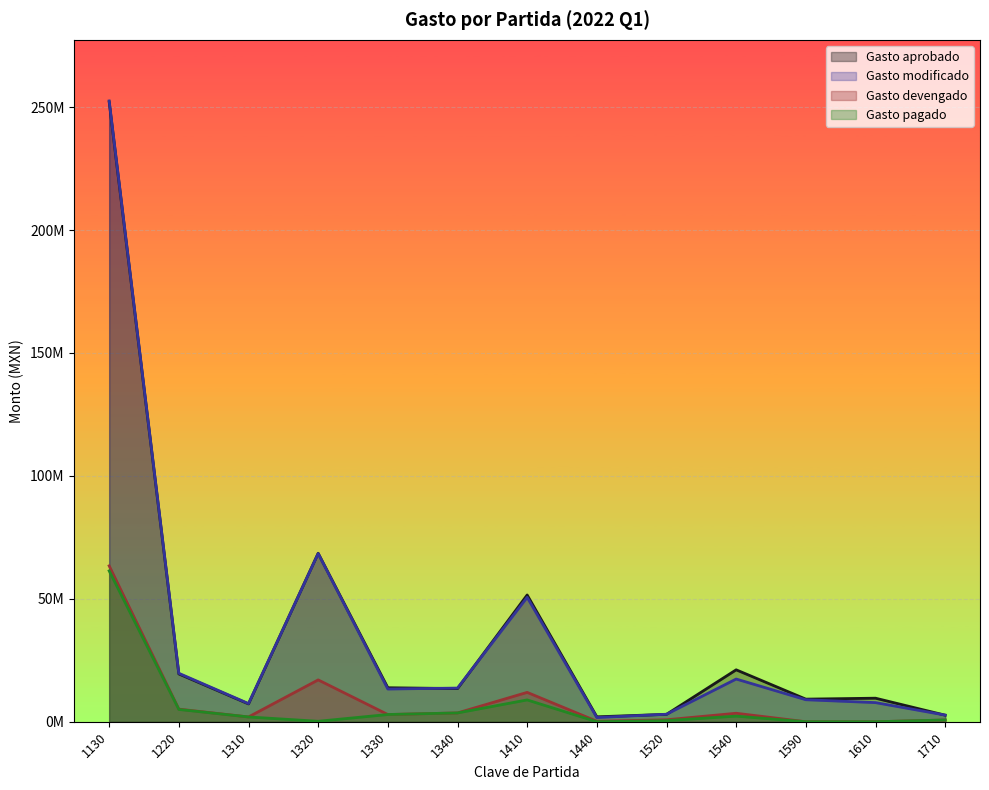

At how many categories does at least one series exceed 35754275?

3